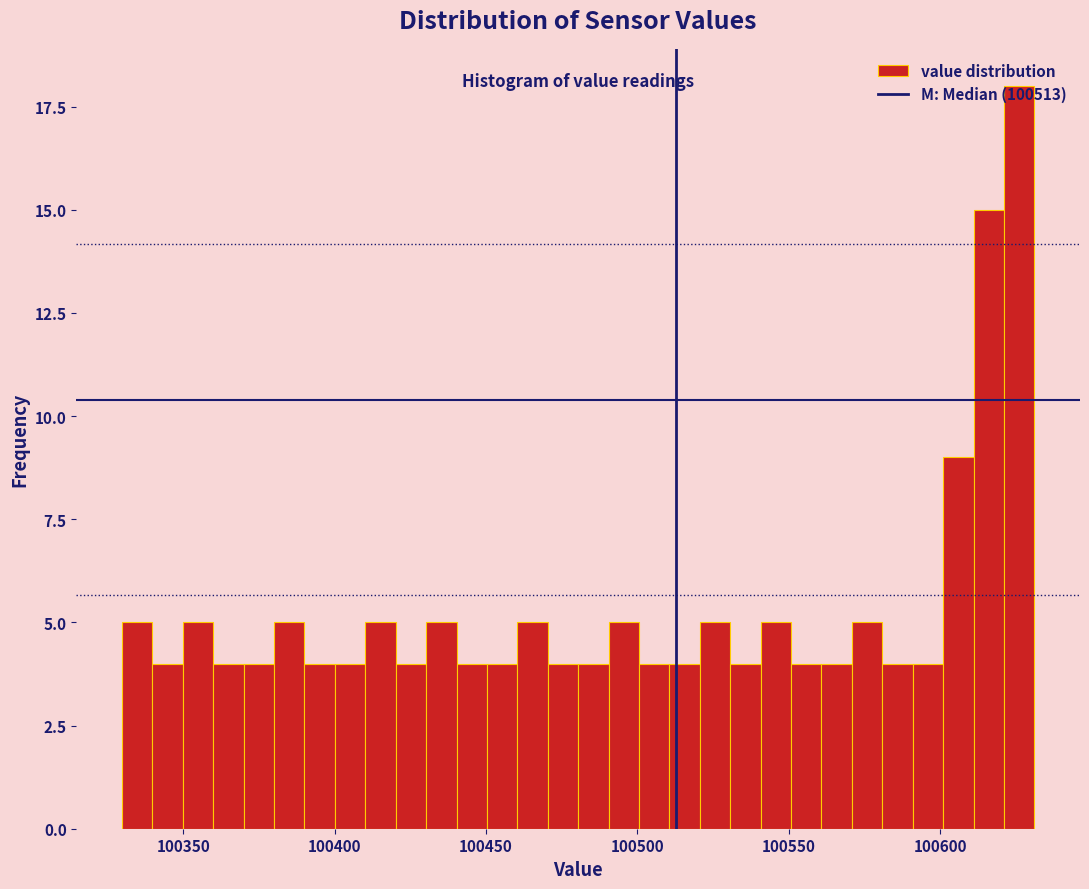

Around what value on the x-axis is the tallest bar? Give the approximate position of its centre, as read against the axis.

100625